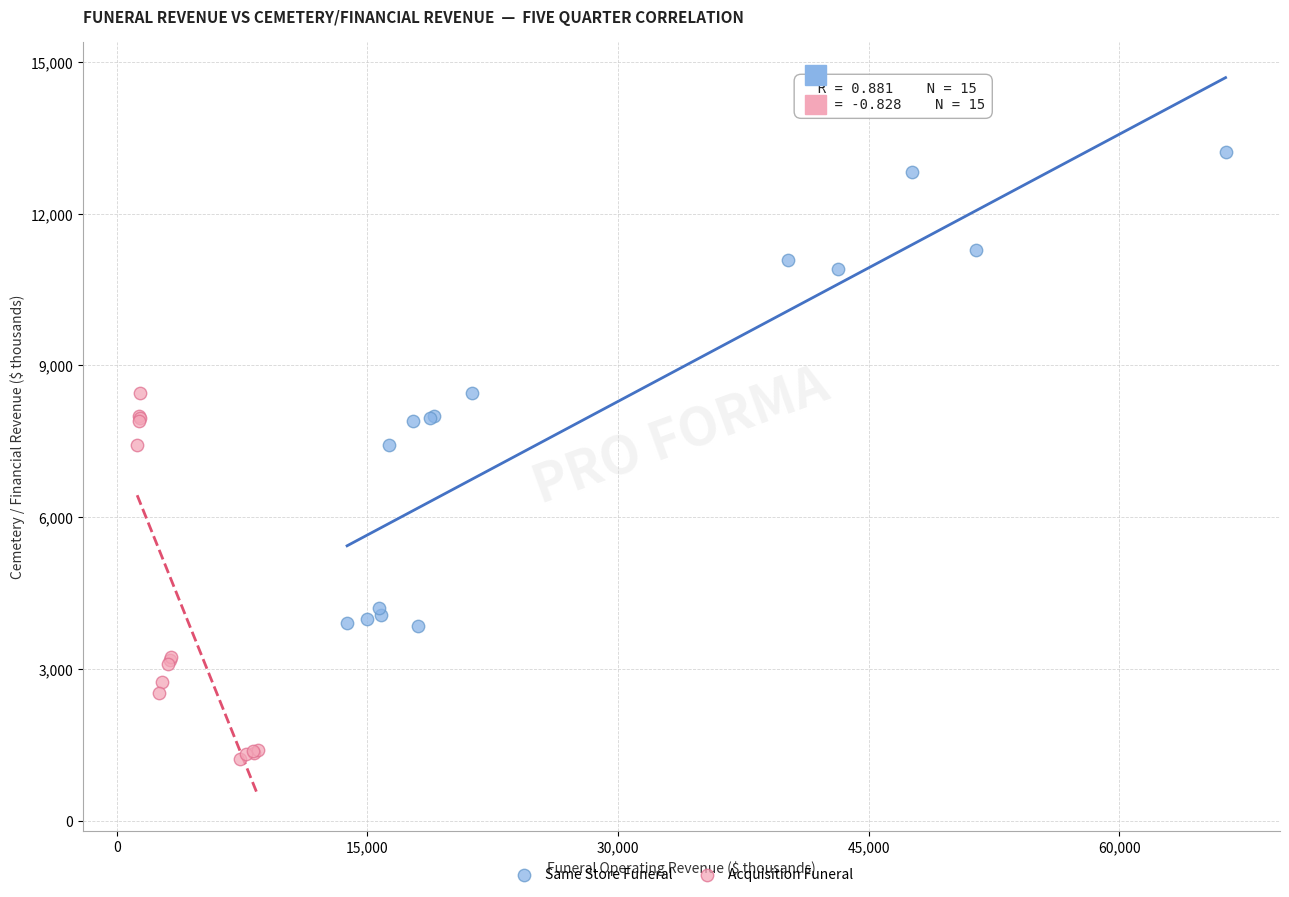

Which series contains the highest Y value?

Same Store Funeral